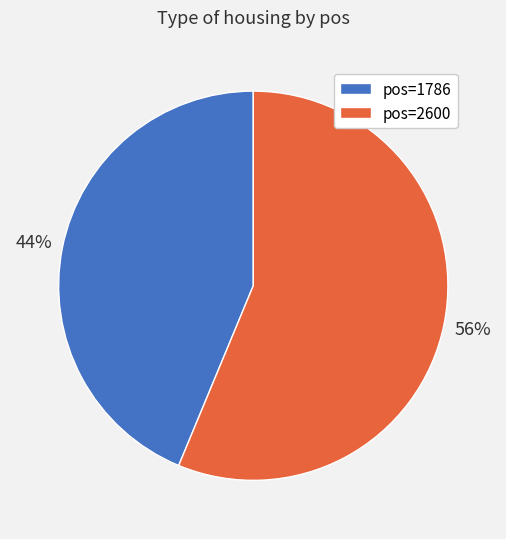

Is it true that pos=2600 is 44% of the pie?

False